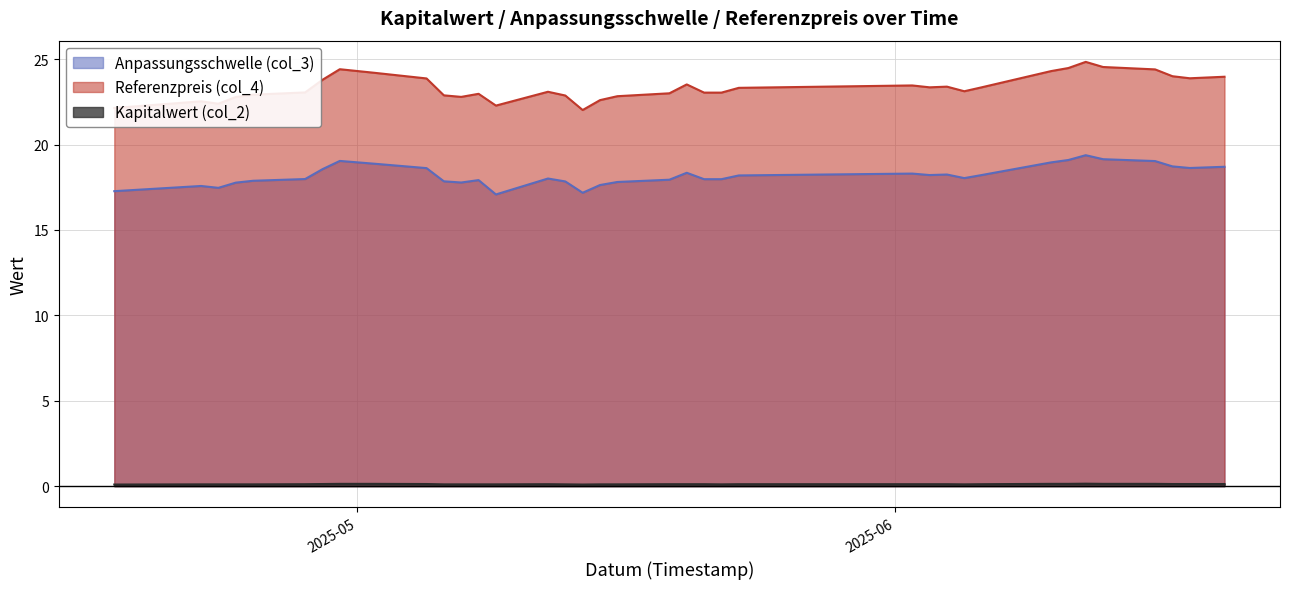

What is the value of the Anpassungsschwelle (col_3) point at the 33rd from the left?

19.1